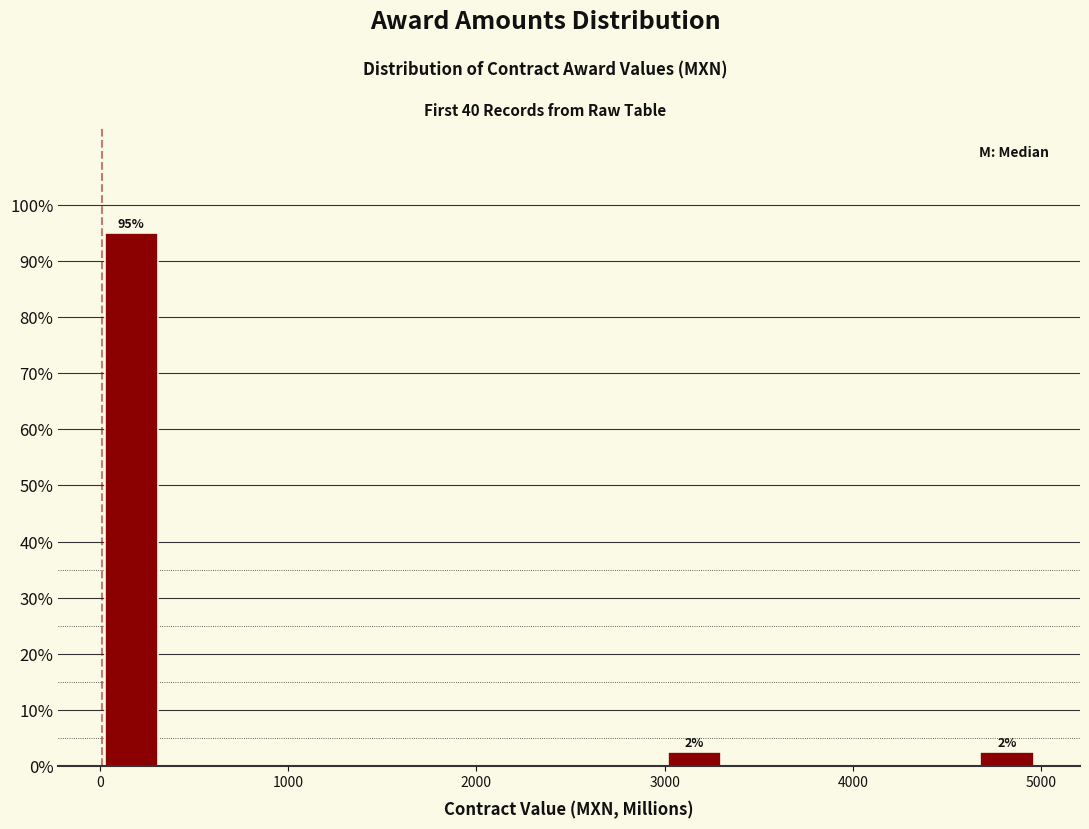

Read against the x-axis, roughly where is the centre of the tallest bar?

200